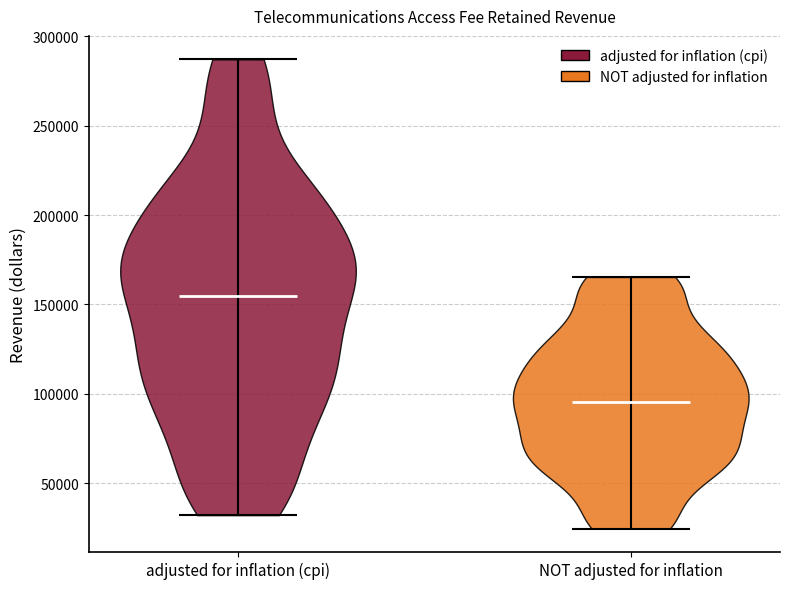

What is the lowest point the violin for NOT adjusted for inflation reaches on the y-axis? The values are not printed on the chart, so give them approximately, as read against the axis.

25000